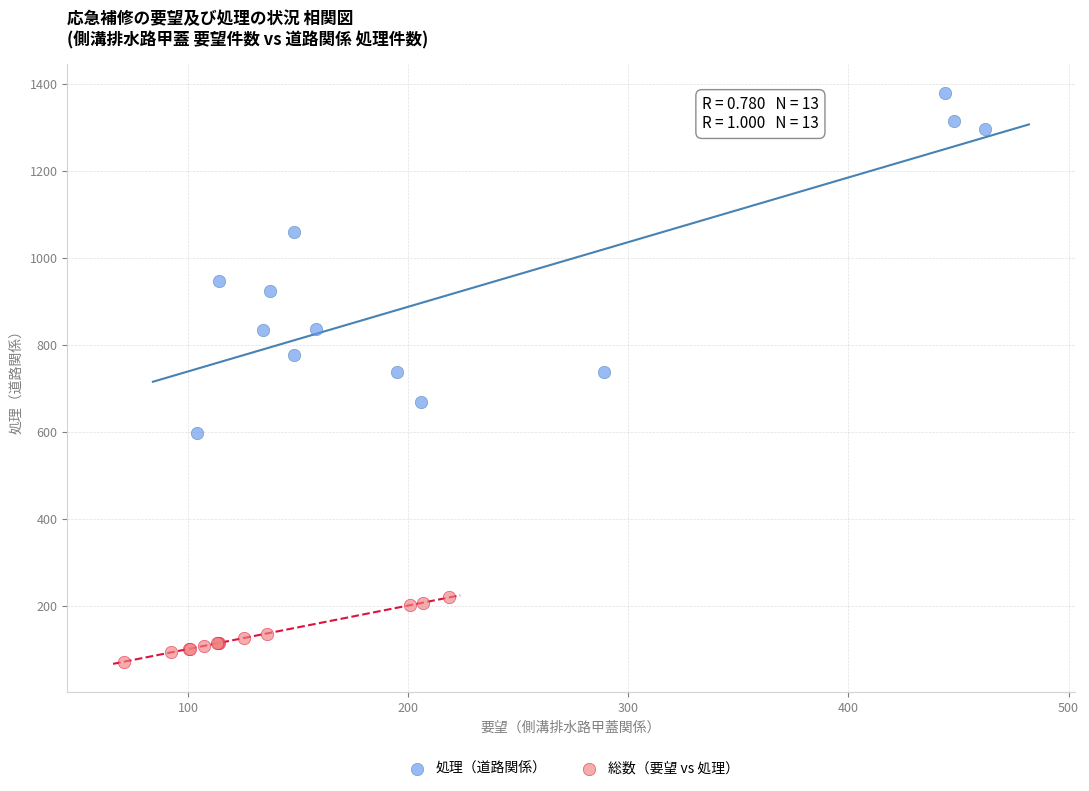

What are all the series names shown in the legend?

処理（道路関係）, 総数（要望 vs 処理）